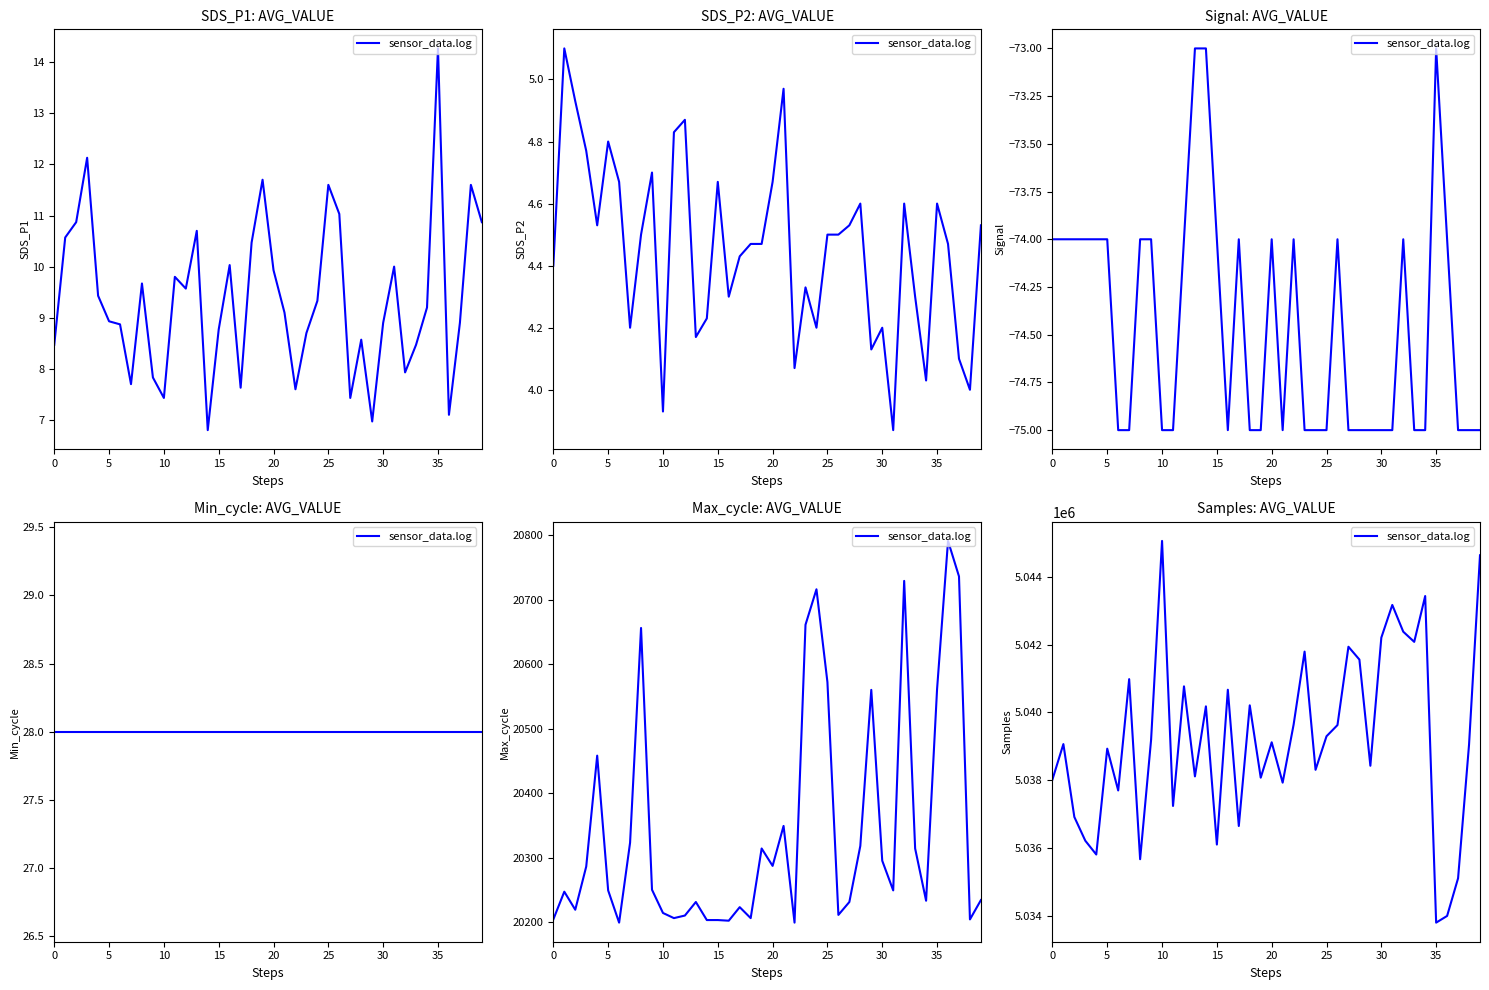

Which category has the highest value across all series?

10